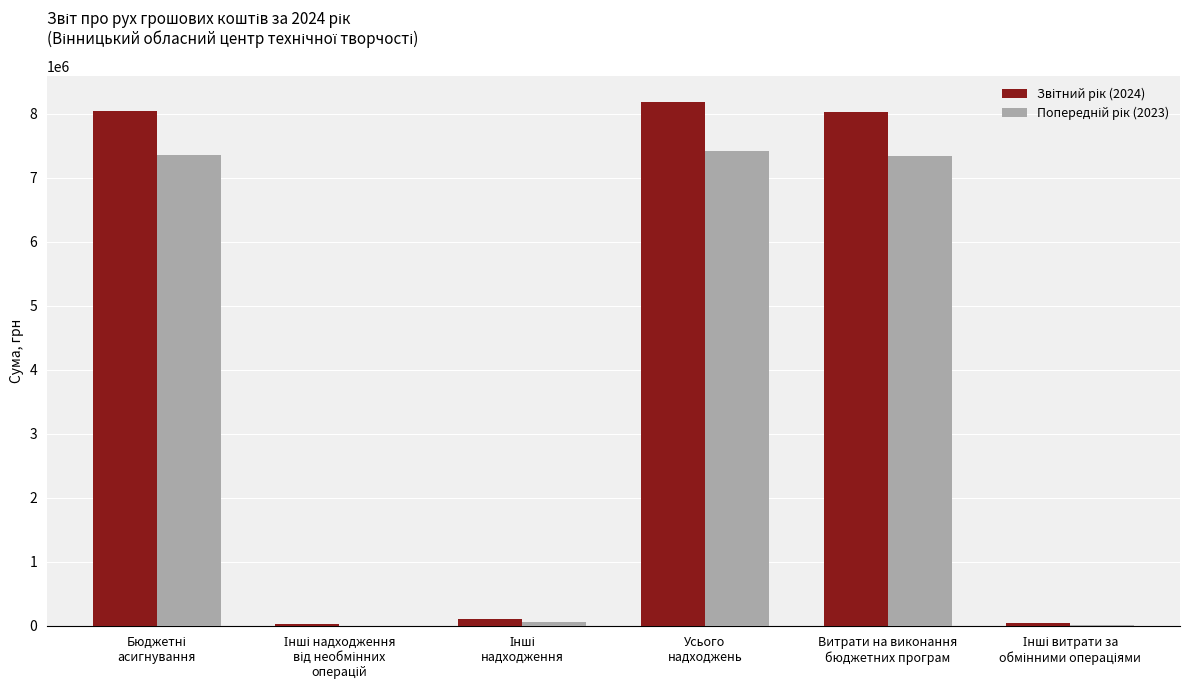

What is the greatest value displayed?

8179291